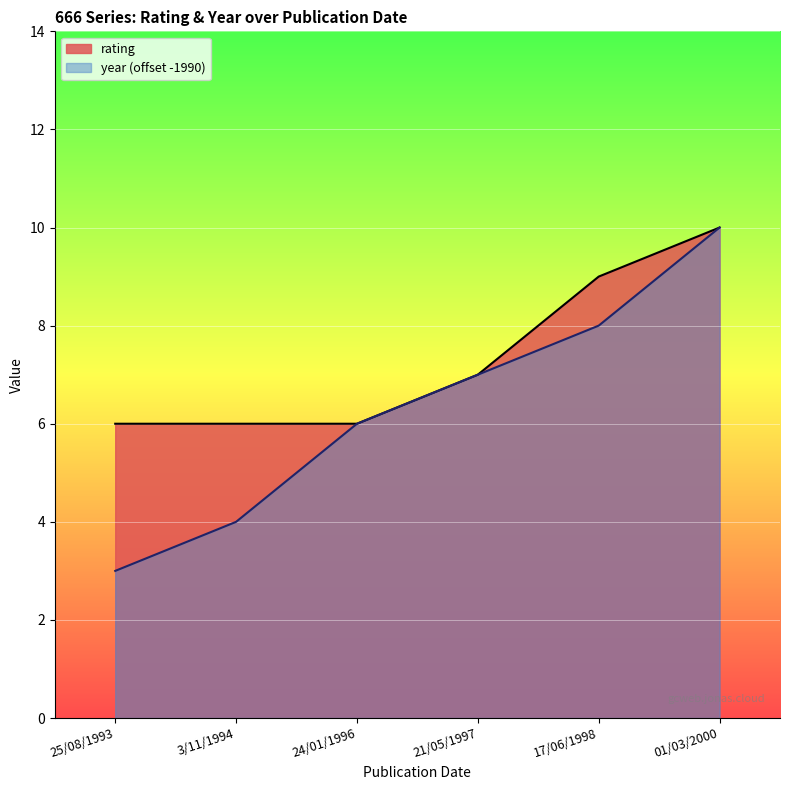

Is the value of rating at 3/11/1994 greater than the value of year at 21/05/1997?

No